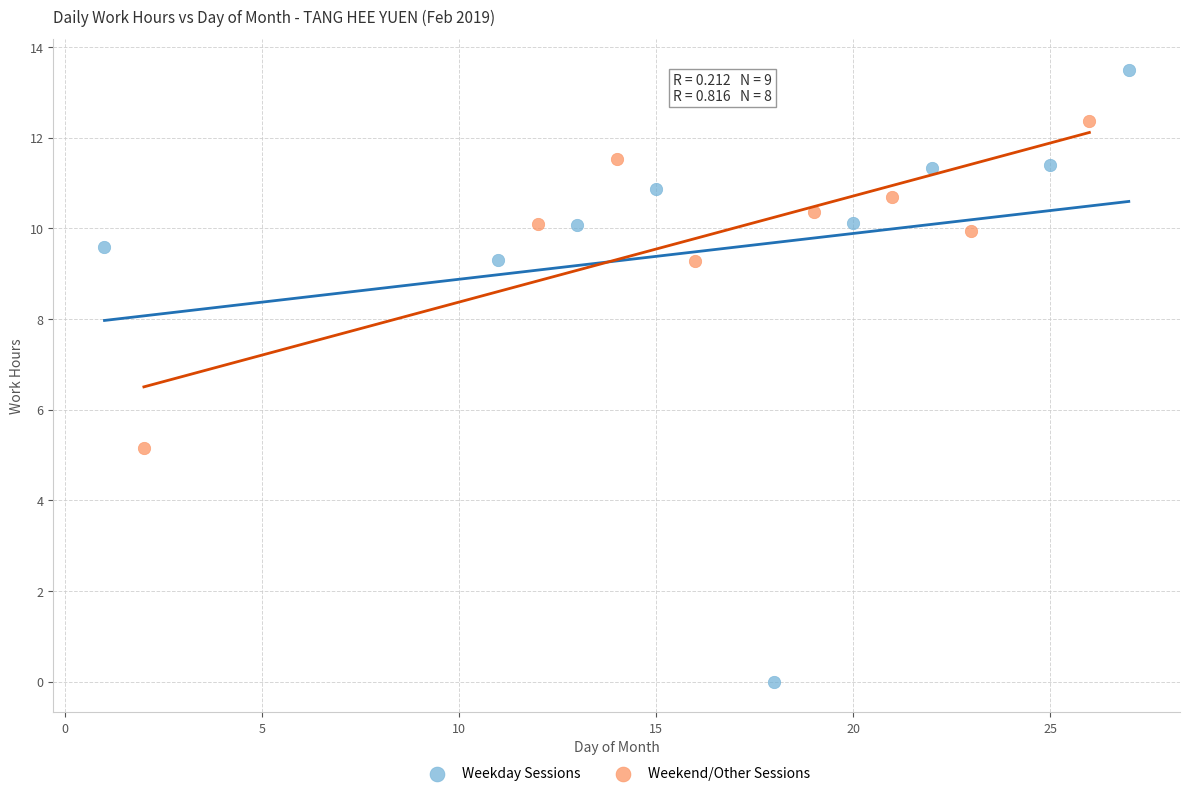

Which series contains the lowest Y value?

Weekday Sessions